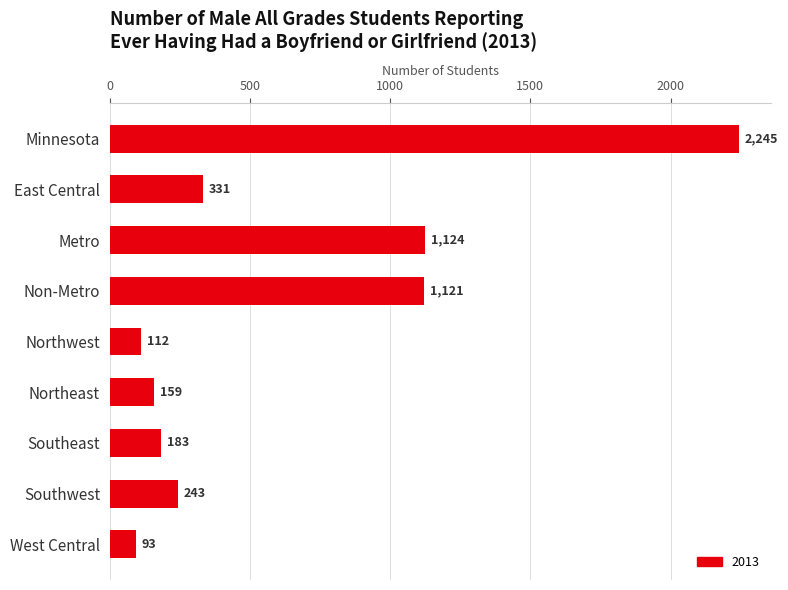

What is the value of the 6th bar from the top?

159